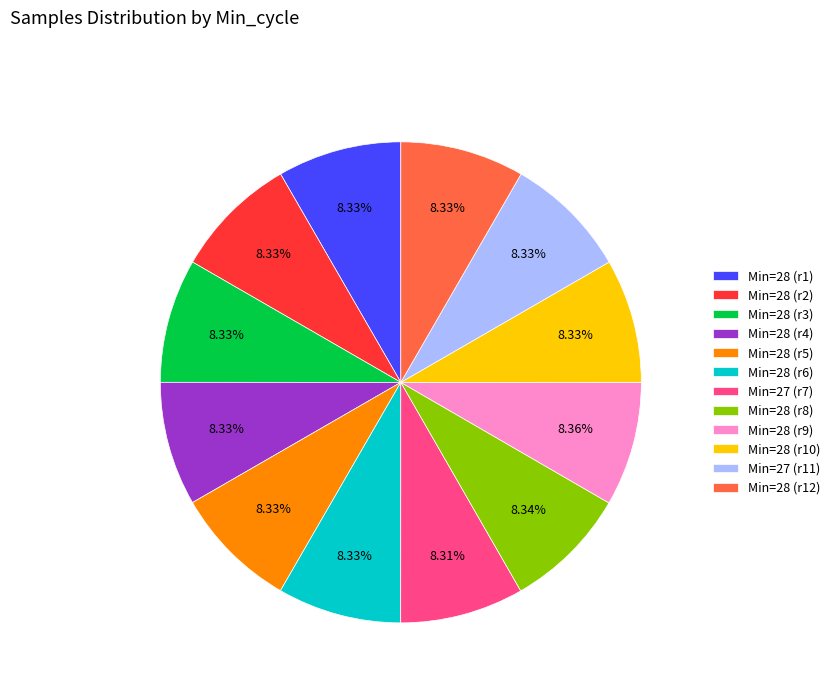

What is the ratio of the value at Min=28 (r4) to the value at Min=28 (r10)?

1.0